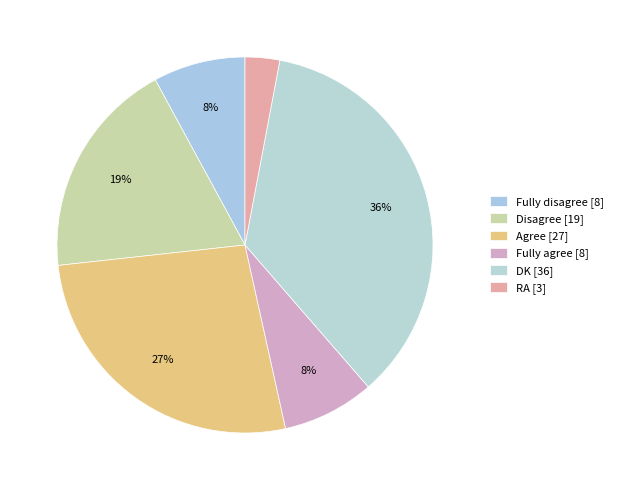

To the nearest percent, what is the difference between the largest and smallest slice percentages?

33%